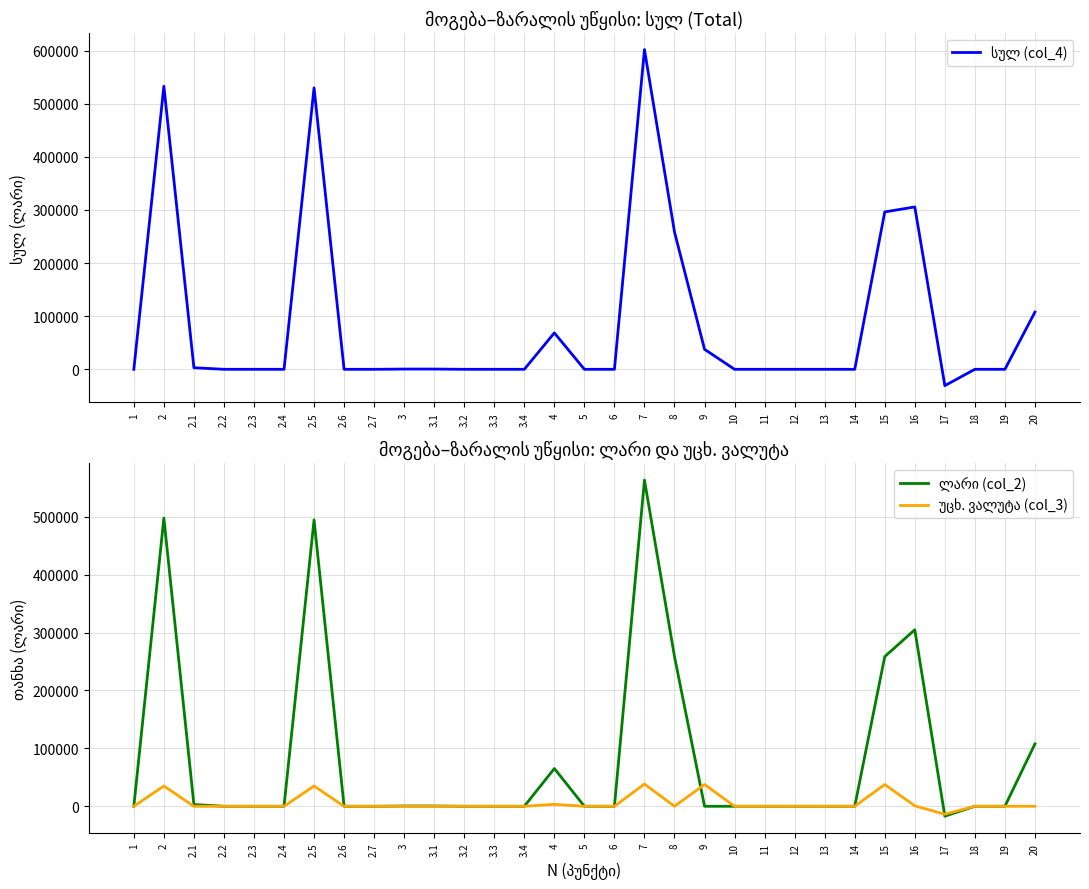

At which label is სულ (col_4) closest to 285525?

15